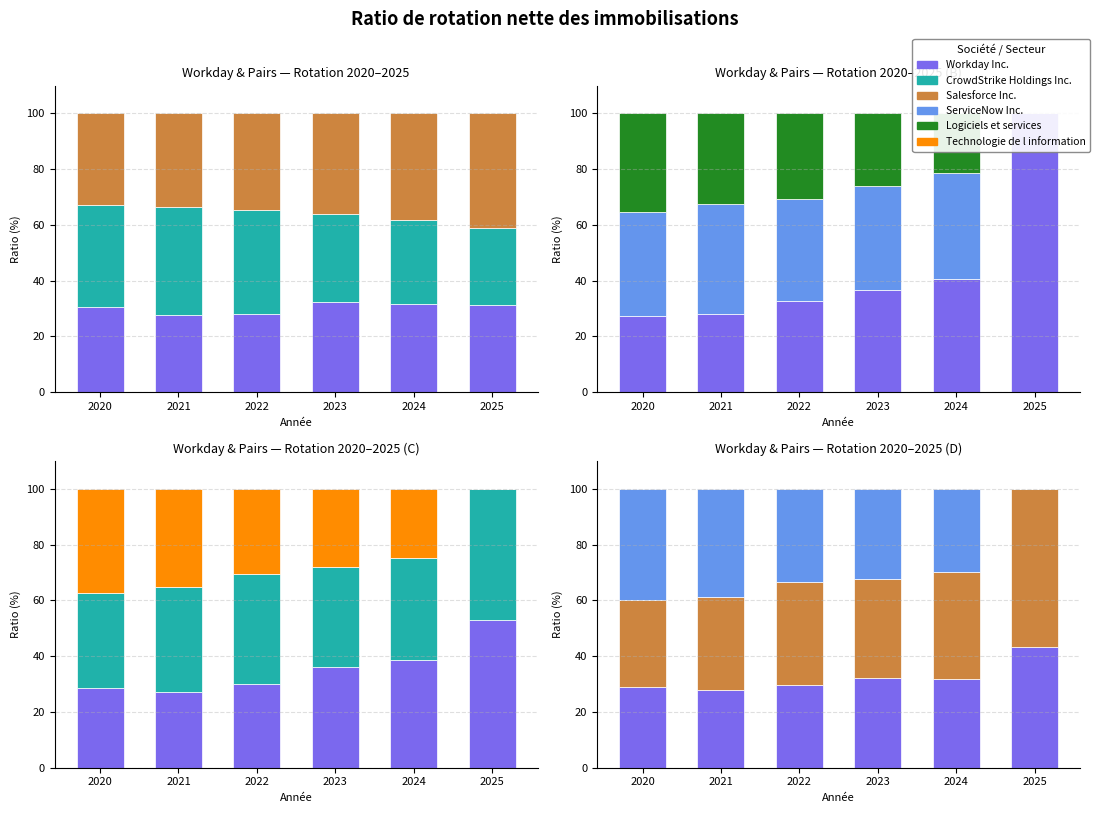

Rank the categories by Workday Inc. value from lowest to highest.

2021, 2020, 2022, 2024, 2023, 2025